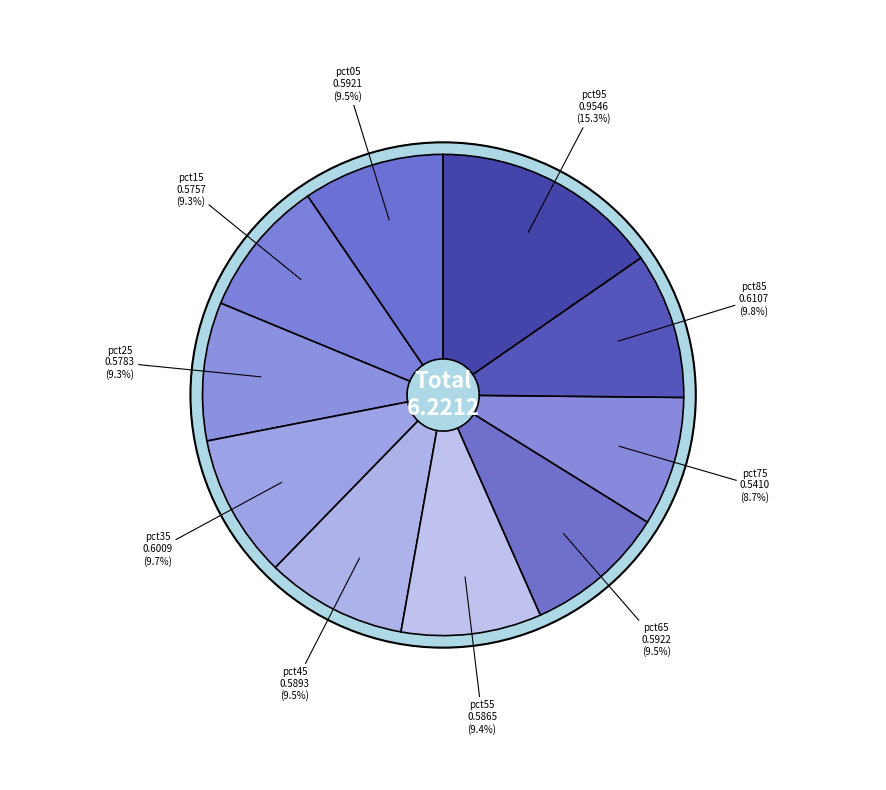

Rank the categories by value from highest to lowest.

pct95, pct85, pct35, pct65, pct05, pct45, pct55, pct25, pct15, pct75